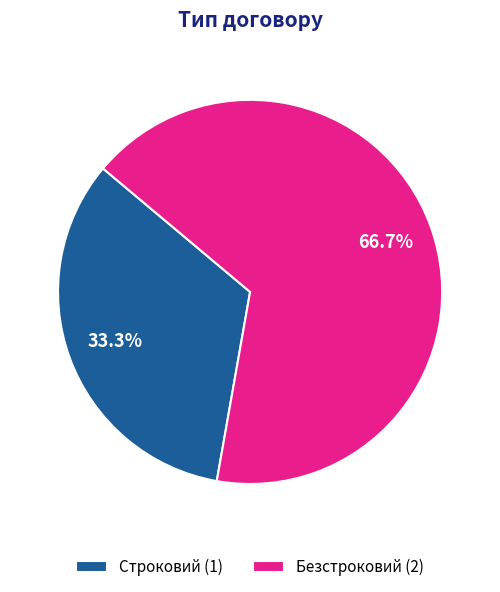

Which category accounts for the majority?

Безстроковий